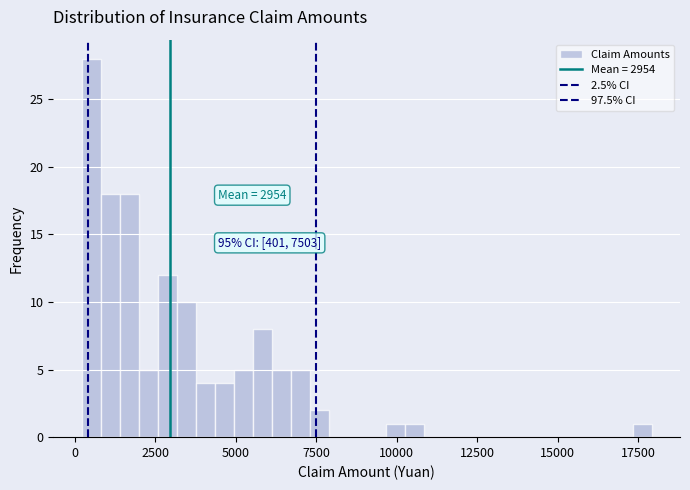

Around what value on the x-axis is the tallest bar? Give the approximate position of its centre, as read against the axis.

500